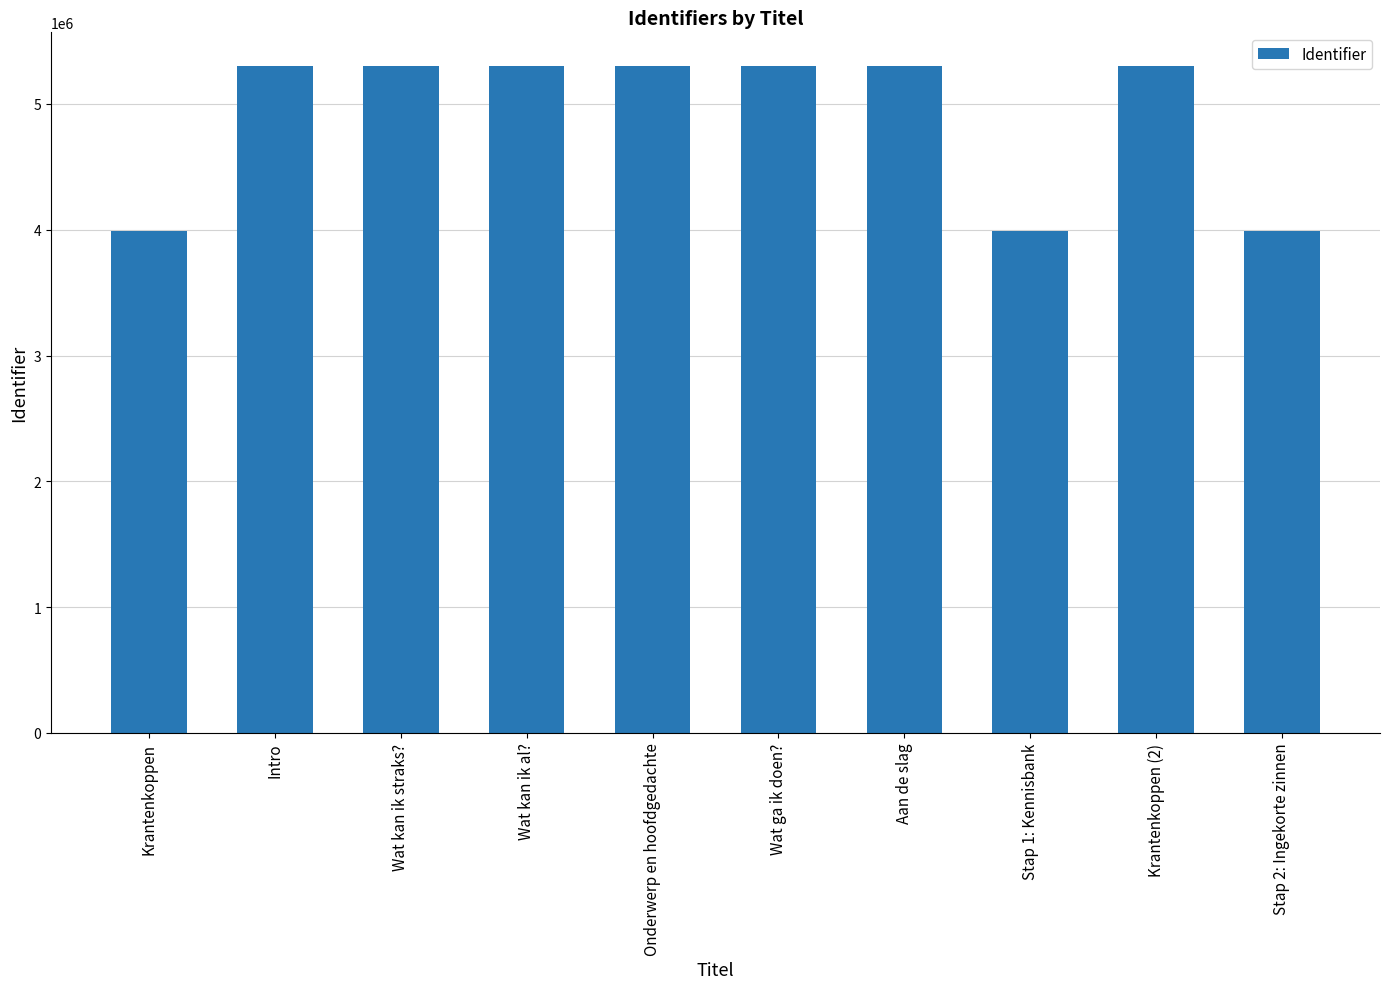

What is the value of the 7th bar from the left?

5304463